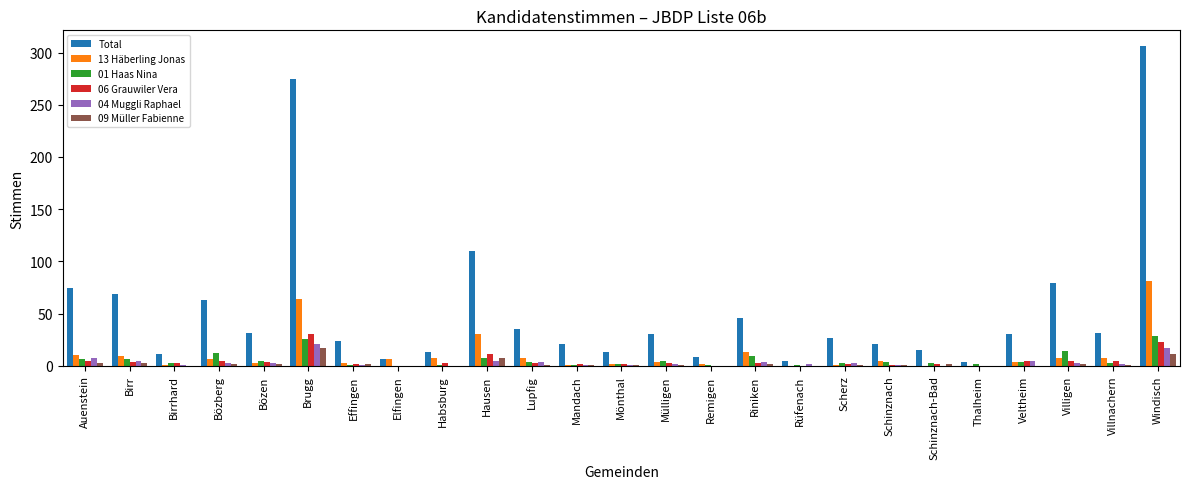

Are the bars grouped side by side (vs. stacked)?

Yes